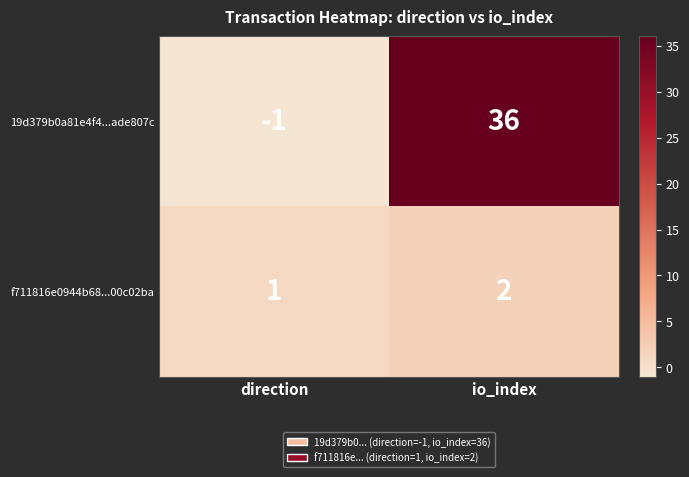

Rank the series at io_index from highest to lowest value.

19d379b0a81e4f4...ade807c, f711816e0944b68...00c02ba